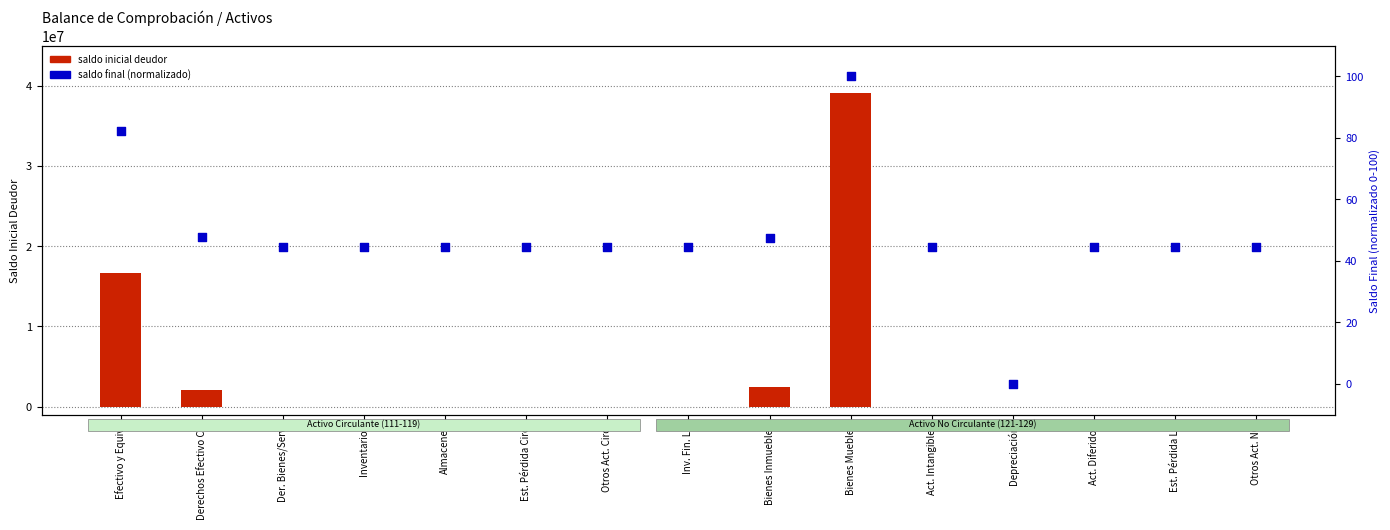

What are all the series names shown in the legend?

saldo inicial deudor, saldo final (normalizado)